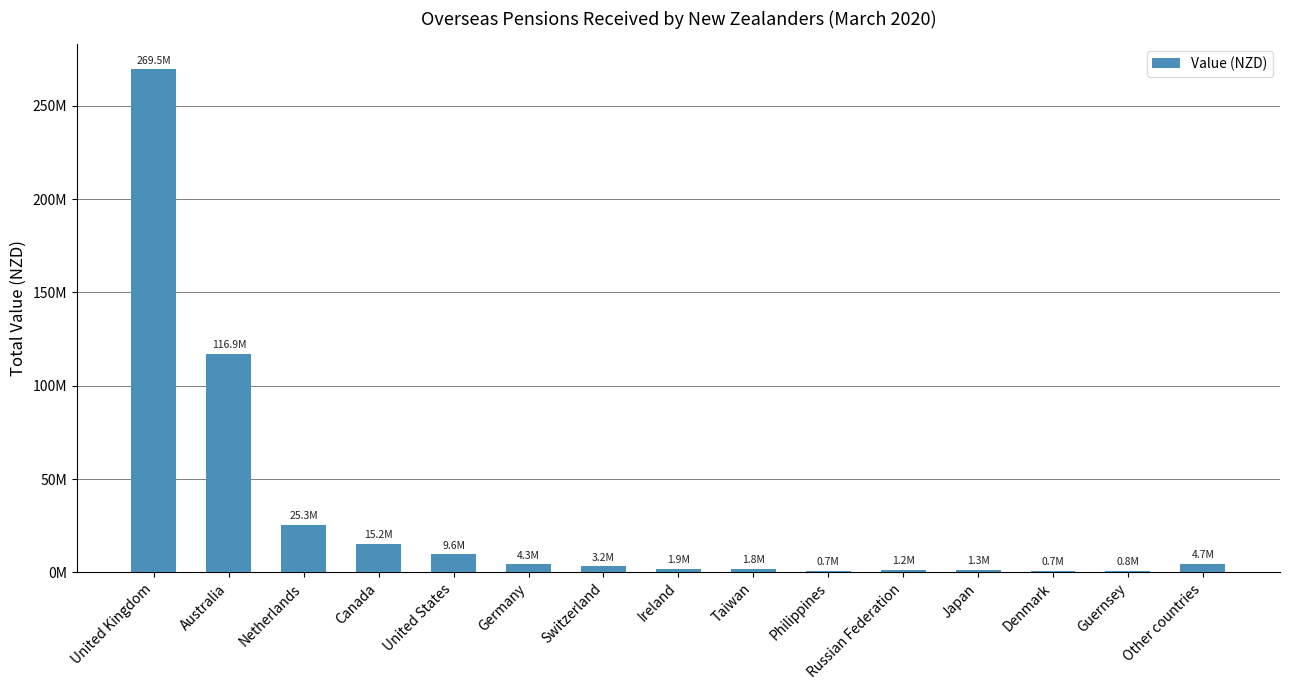

At which label is the value closest to 135110101?

Australia